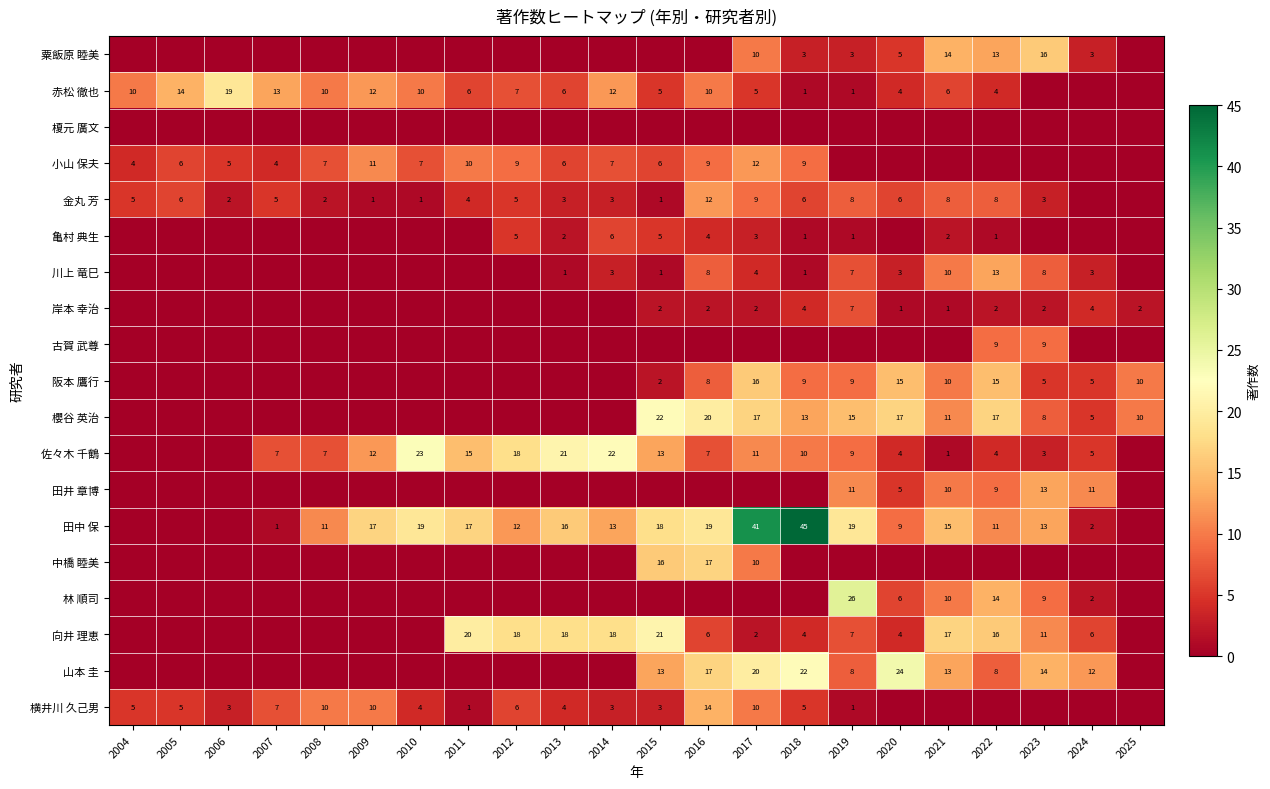

The value of 田中 保 at 2023 is 13. True or false?

True